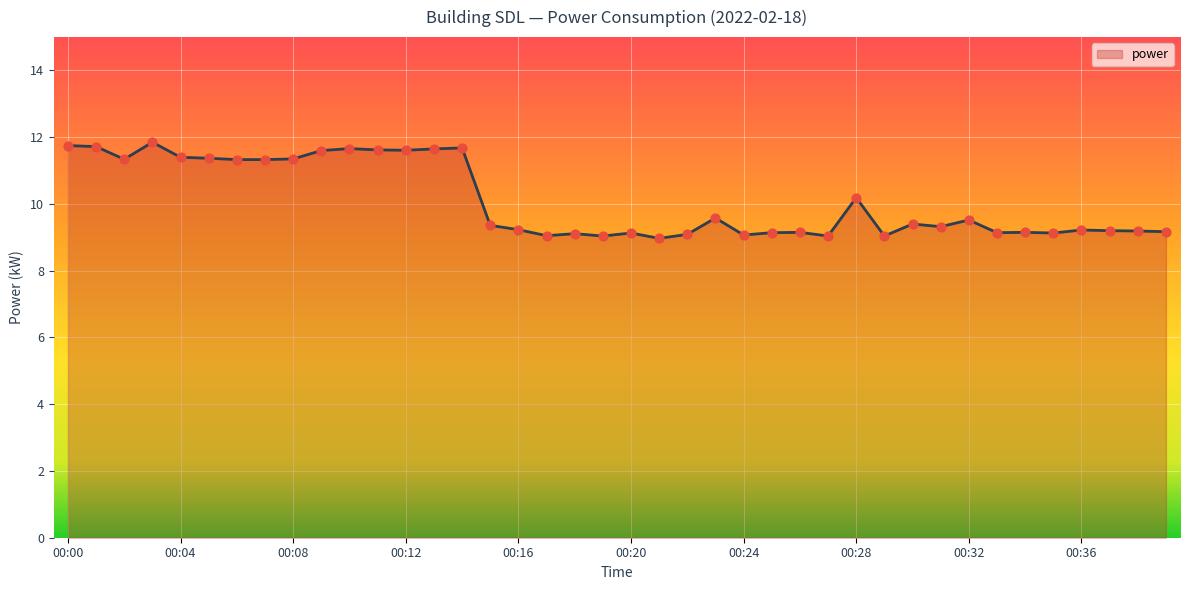

What is the minimum value shown in the chart?

9.0